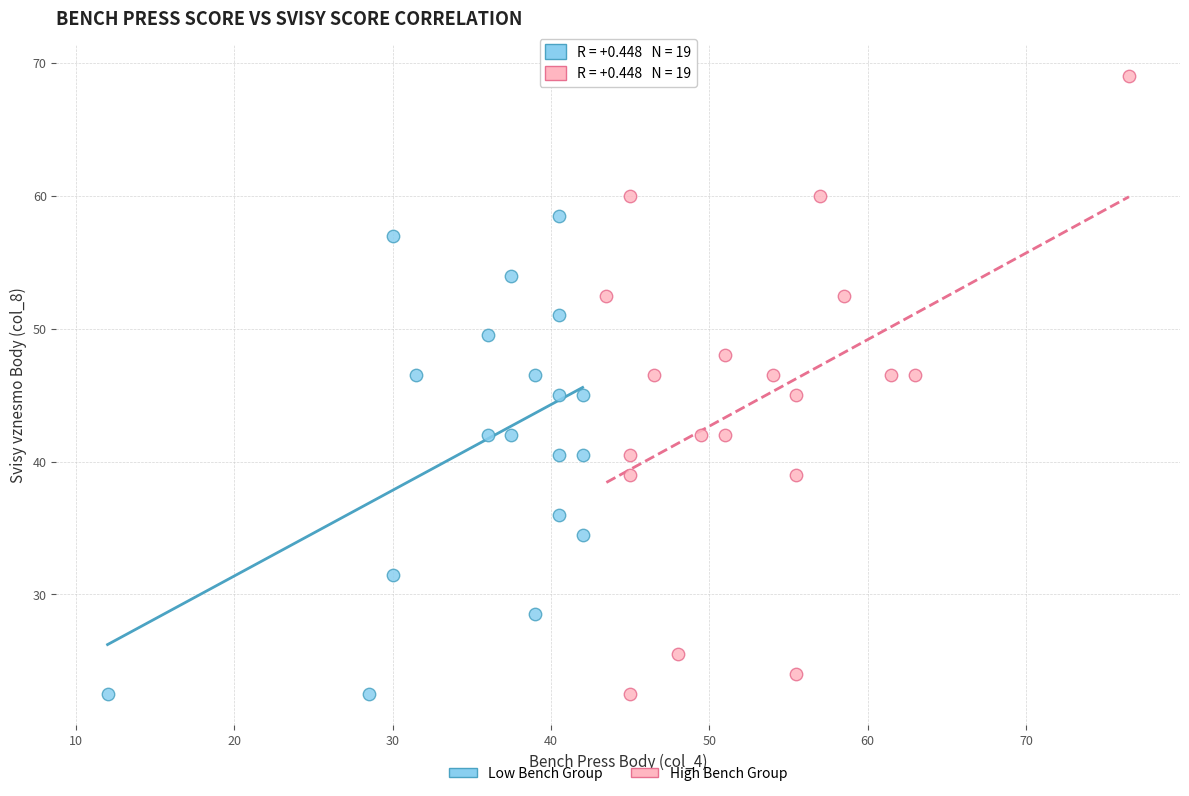

Which series has the largest Y range (max minus min)?

High Bench Group